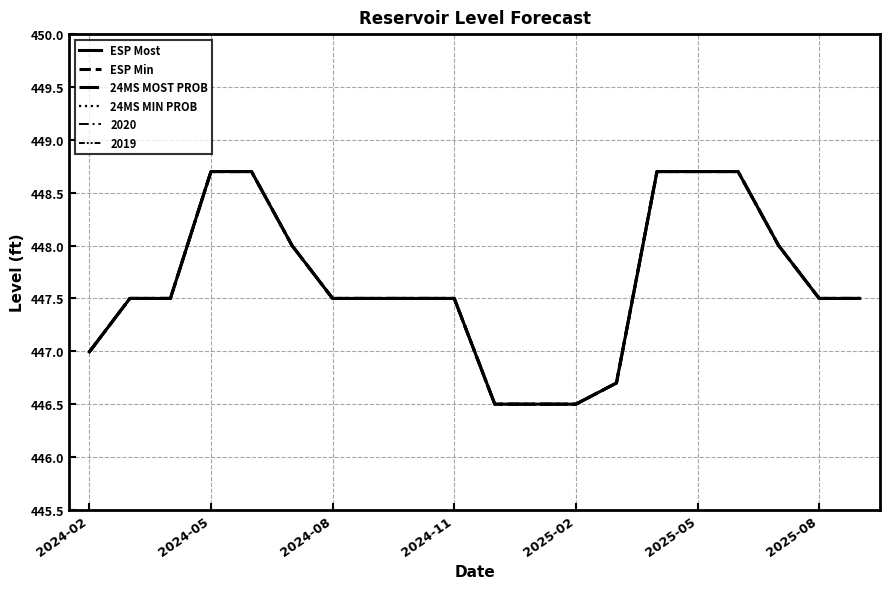

Which series has the widest spread of values?

ESP Most